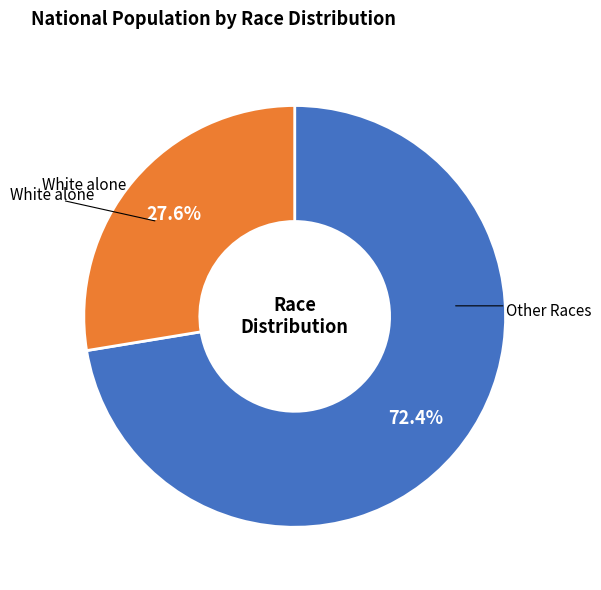

Is there a majority slice in this chart?

Yes